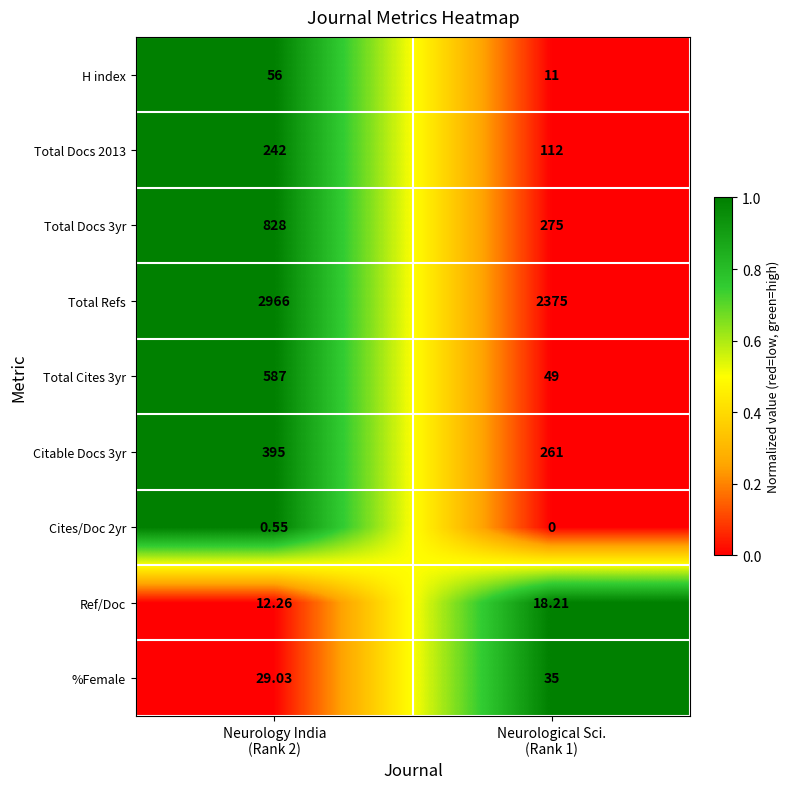

List the series in order of their peak value, lowest first.

Cites/Doc 2yr, Ref/Doc, %Female, H index, Total Docs 2013, Citable Docs 3yr, Total Cites 3yr, Total Docs 3yr, Total Refs